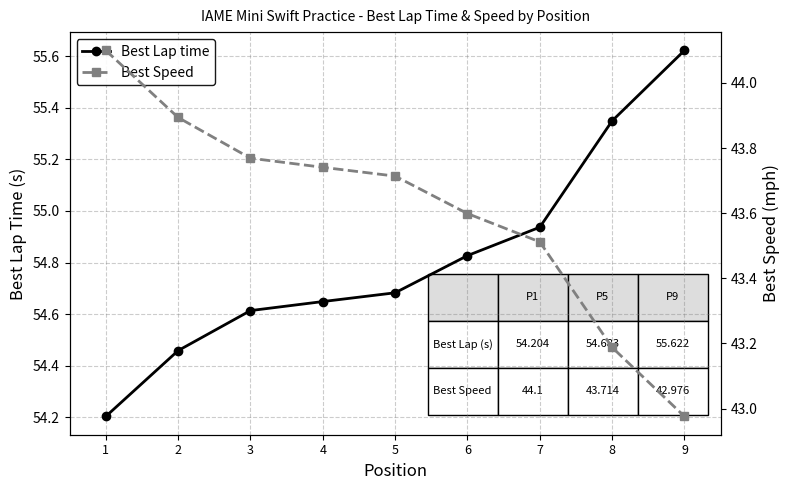

What is the sum of all Best Lap time values?

493.3